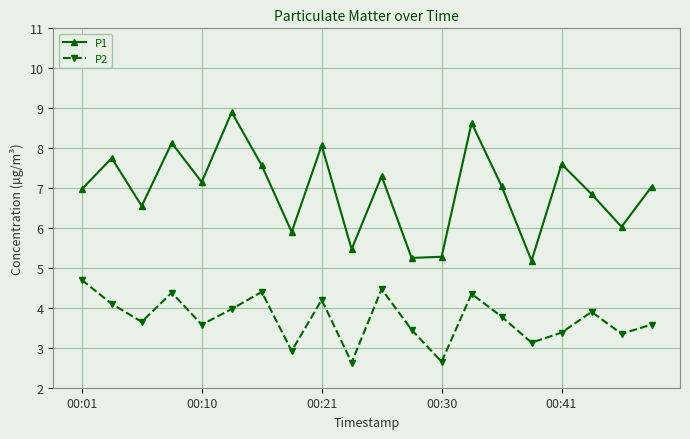

What is the average value of the P1 series?

6.9